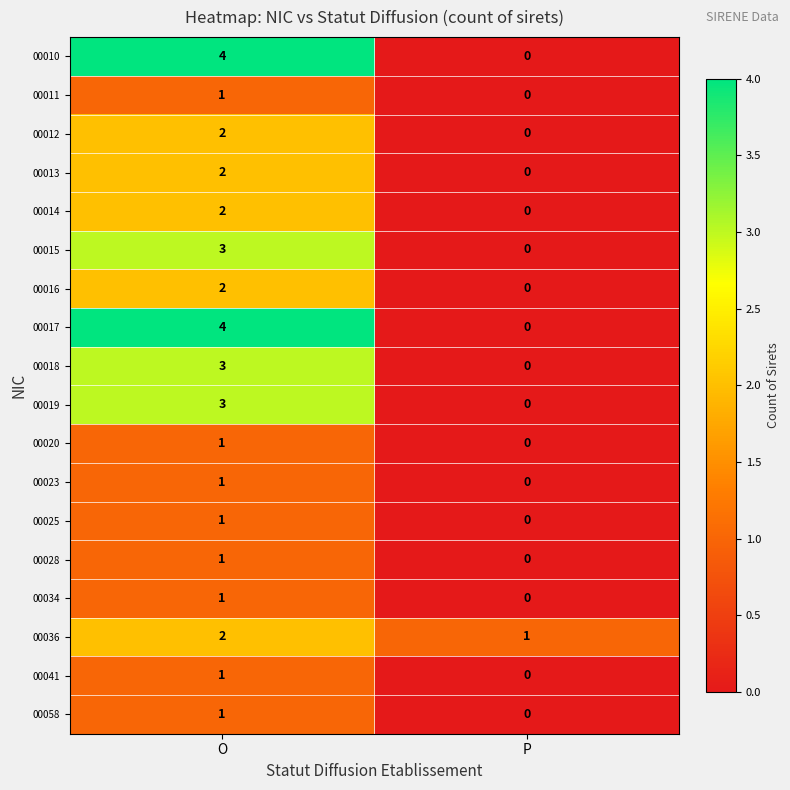

How many data points does each series have?

2